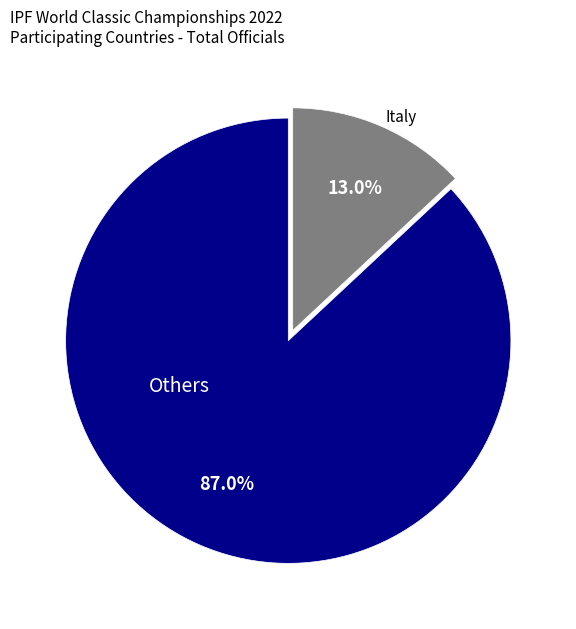

What is the ratio of the value at Others to the value at Italy?

6.7